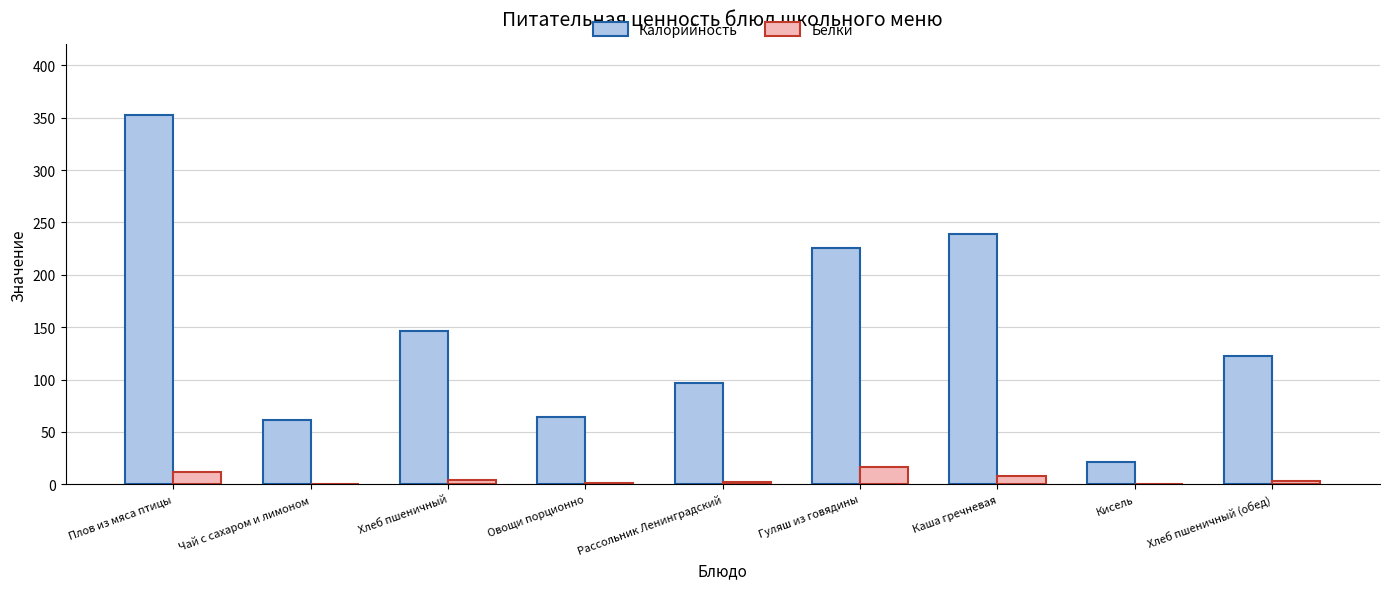

How many distinct data groups are displayed?

2